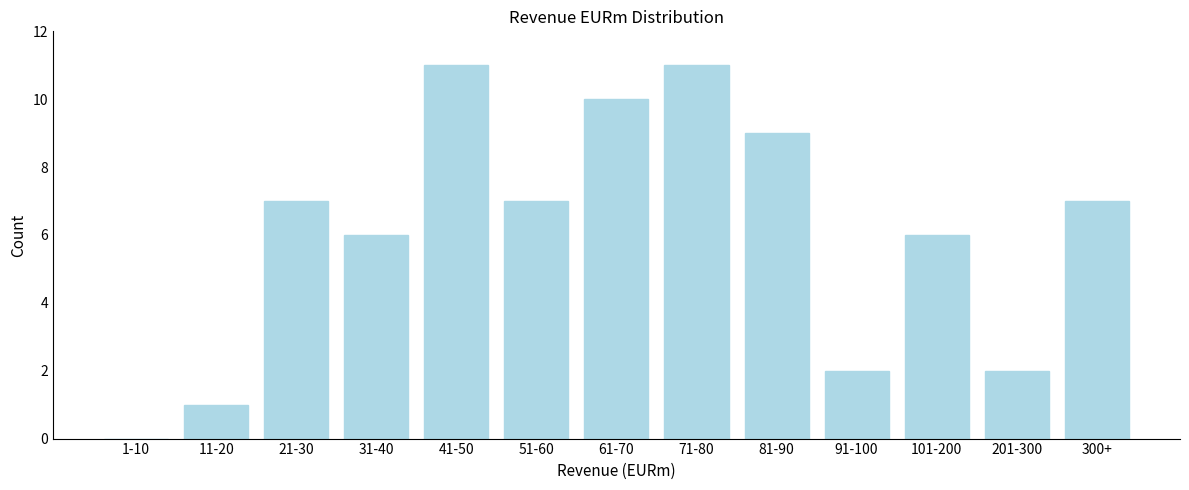

Reading left to right, list all the values displayed in this chart.

1-10=0	11-20=1	21-30=7	31-40=6	41-50=11	51-60=7	61-70=10	71-80=11	81-90=9	91-100=2	101-200=6	201-300=2	300+=7